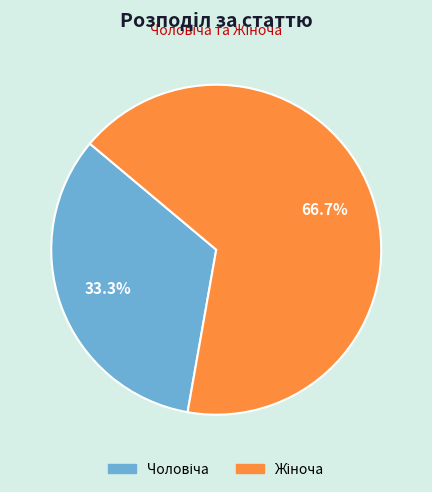

Is there a majority slice in this chart?

Yes